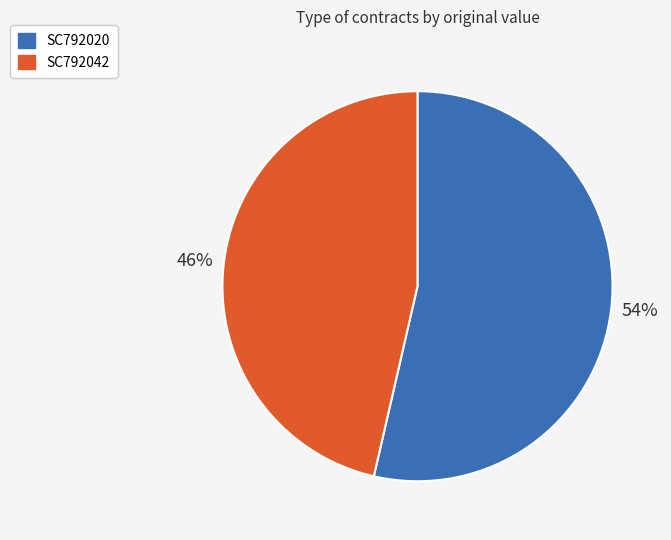

Which category accounts for the majority?

SC792020